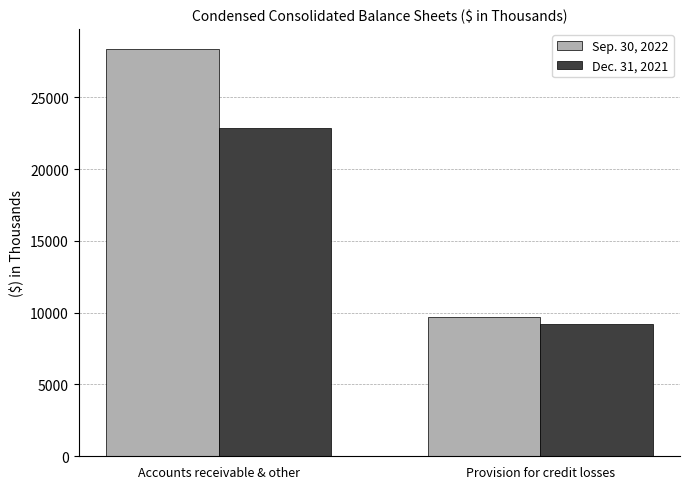

How many bars are there in total?

4